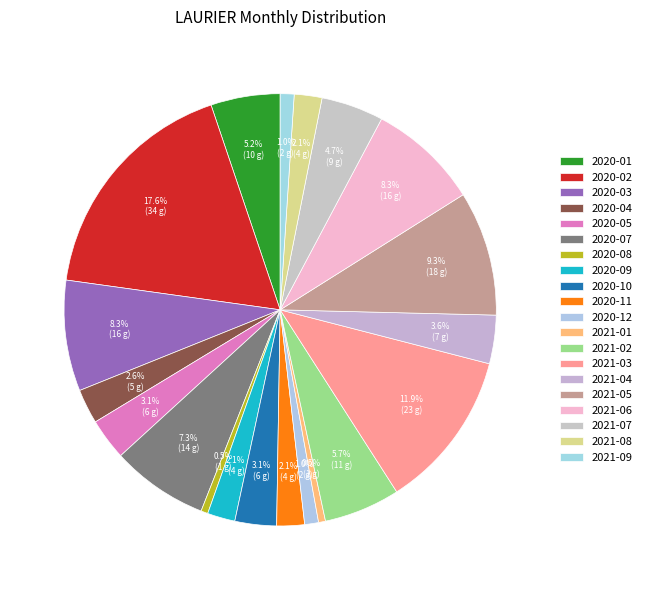

Approximately how many times larger is the value at 2020-12 compared to 2020-01?

0.2